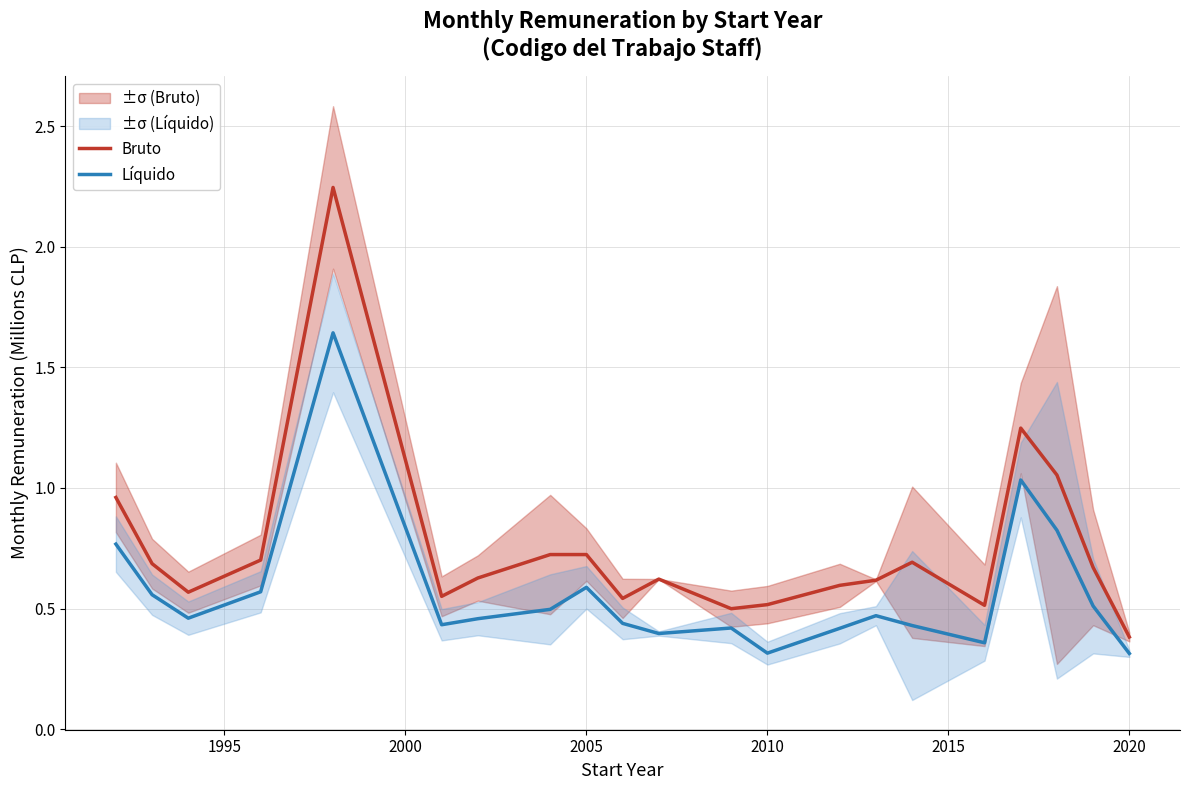

Which category has the lowest value in the Bruto series?

2020